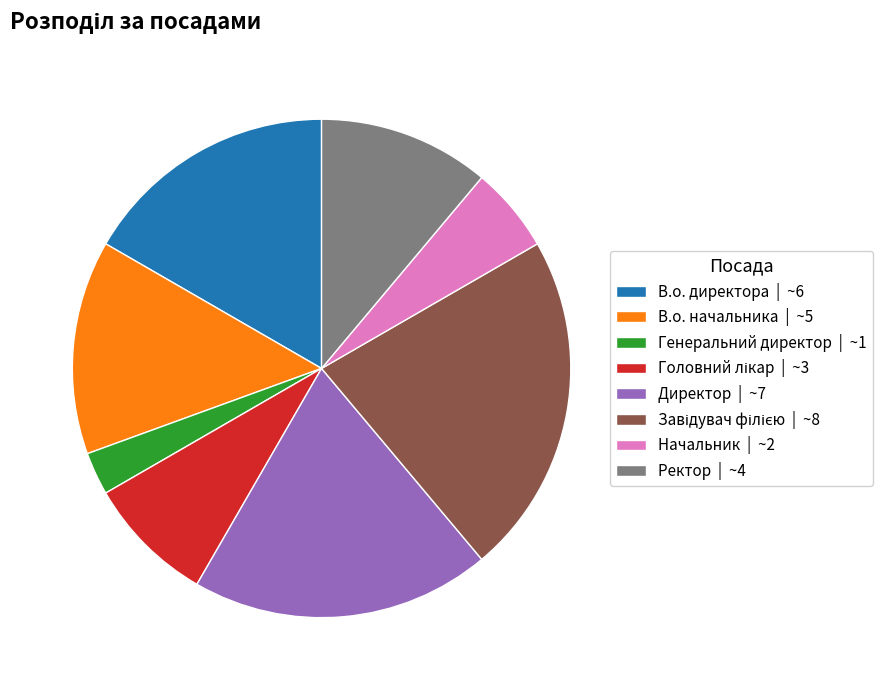

Combined, do Начальник | ~2 and Ректор | ~4 account for over 50%?

No